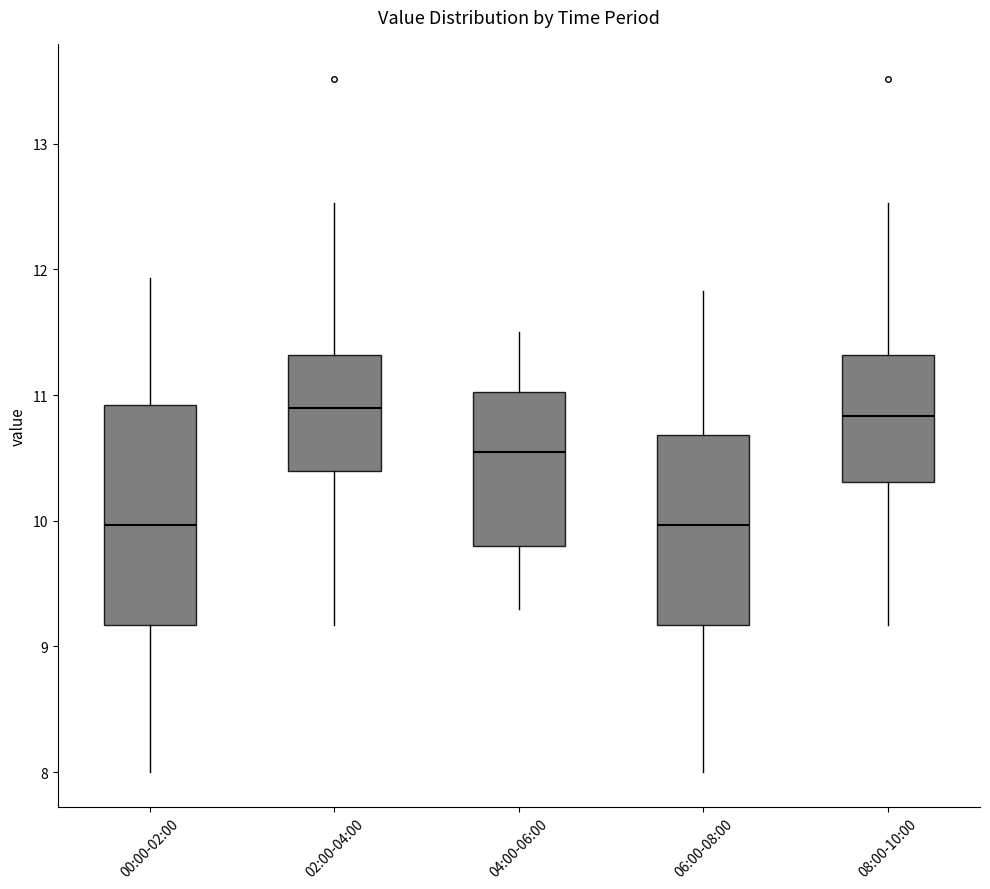

Reading left to right, read every box against the y-axis: the position of its median line, the range the box covers, and the ends of its whiskers. The values are not printed on the chart, so give them approximately, as read against the axis.

00:00-02:00: median 10.0, box 9.2 to 10.9, whiskers 8.0 to 11.9
02:00-04:00: median 10.9, box 10.4 to 11.3, whiskers 9.2 to 12.5
04:00-06:00: median 10.6, box 9.8 to 11.0, whiskers 9.3 to 11.5
06:00-08:00: median 10.0, box 9.2 to 10.7, whiskers 8.0 to 11.8
08:00-10:00: median 10.8, box 10.3 to 11.3, whiskers 9.2 to 12.5